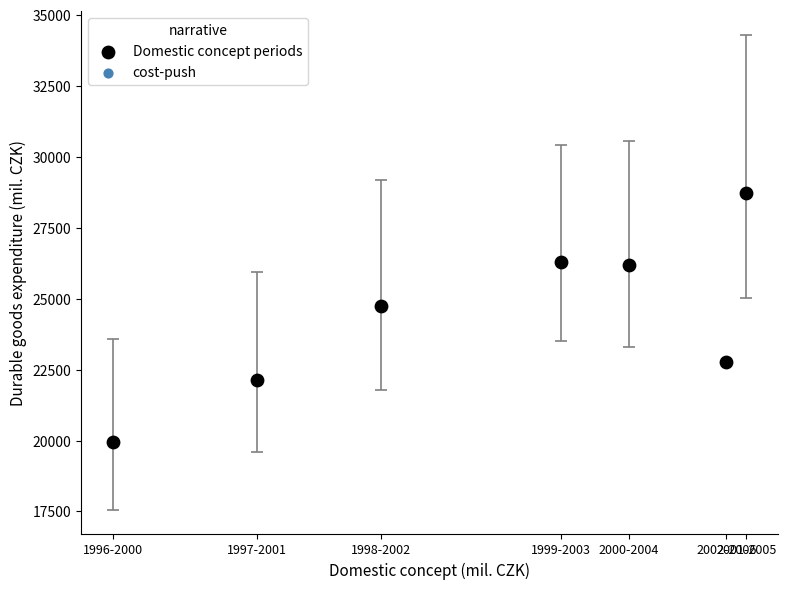

What is the average X value?

277131.4